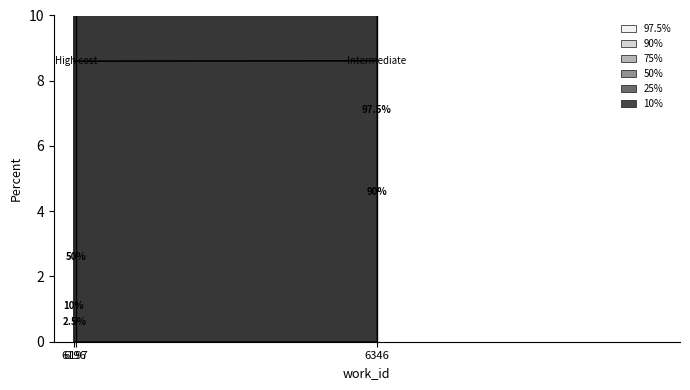

List the labels in order of value, smallest first.

6196, 6197, 6346